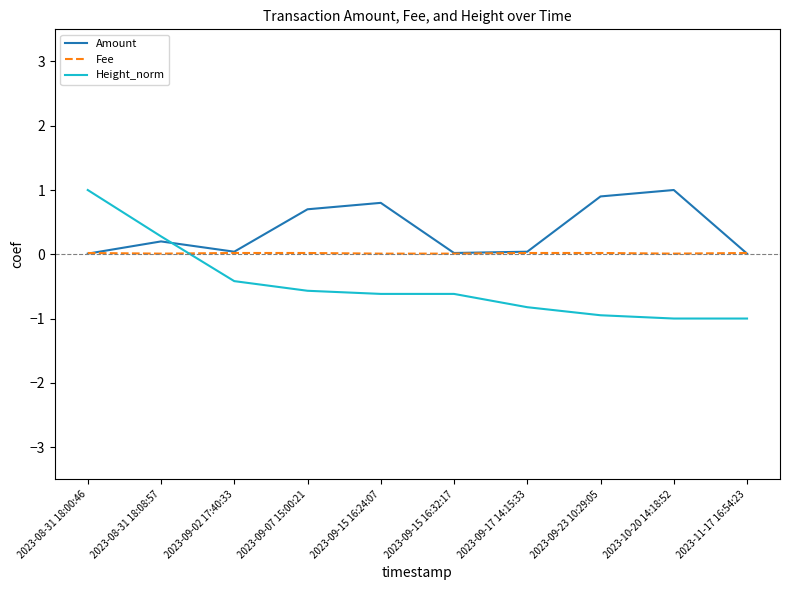

Rank the series by their average value, from lowest to highest.

Height_norm, Fee, Amount